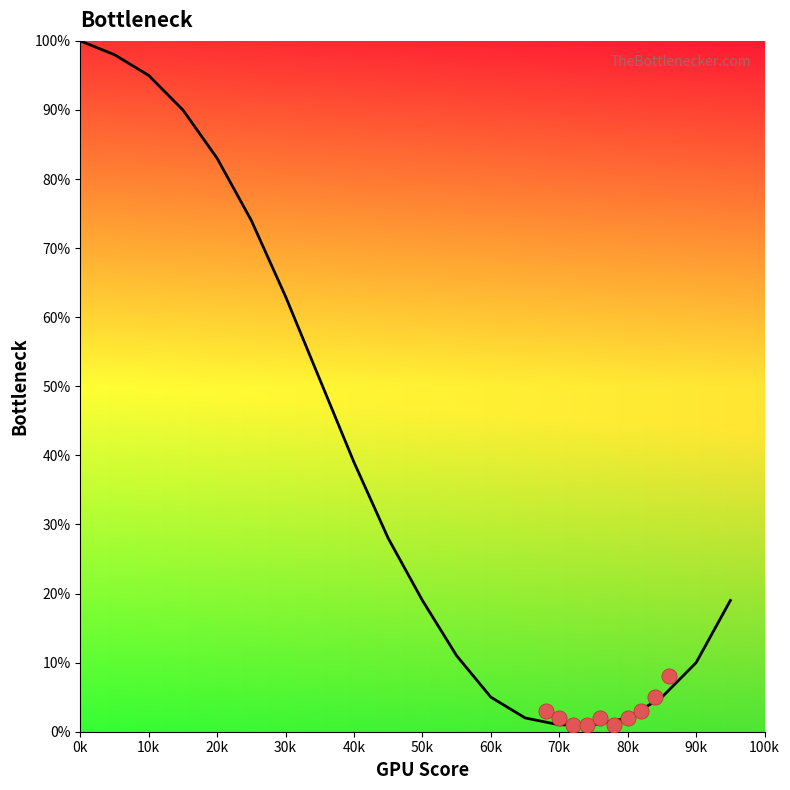

What is the change in value from 0 to 55?

-89